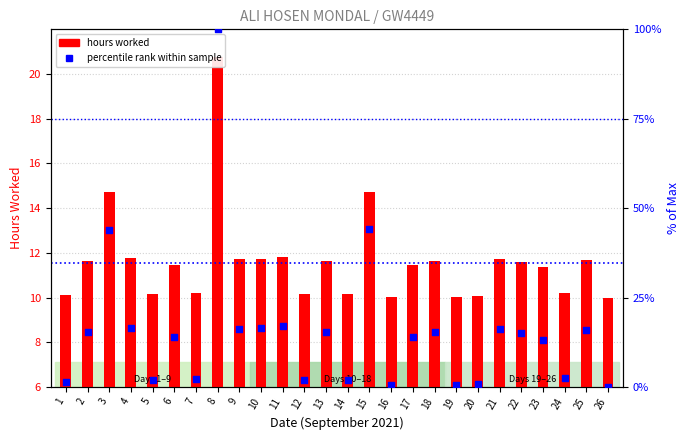

What are all the series names shown in the legend?

hours worked, percentile rank within sample